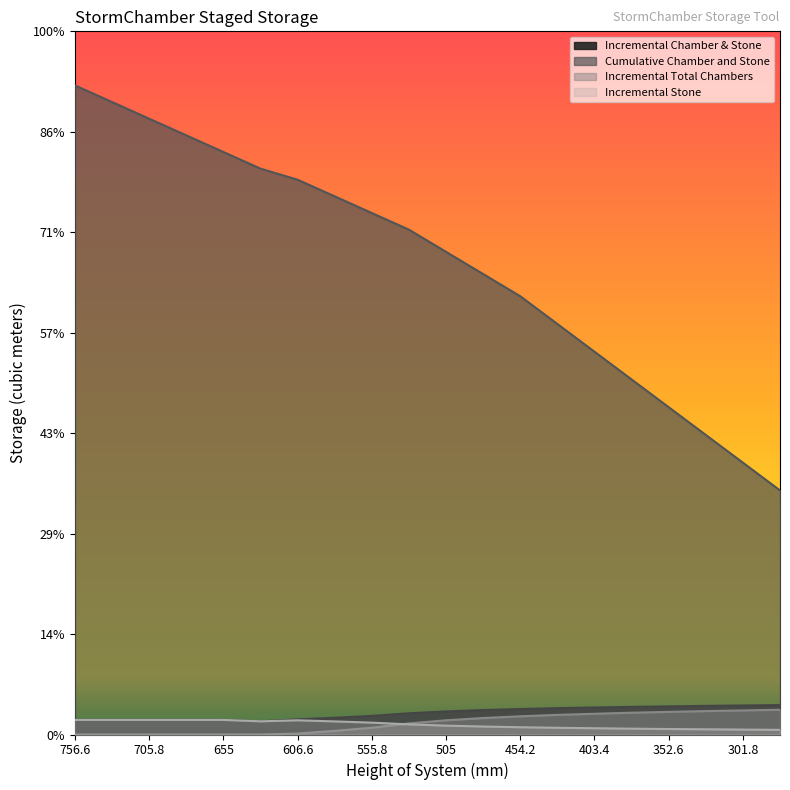

List the series in order of their peak value, lowest first.

Incremental Stone, Incremental Total Chambers, Incremental Chamber & Stone, Cumulative Chamber and Stone